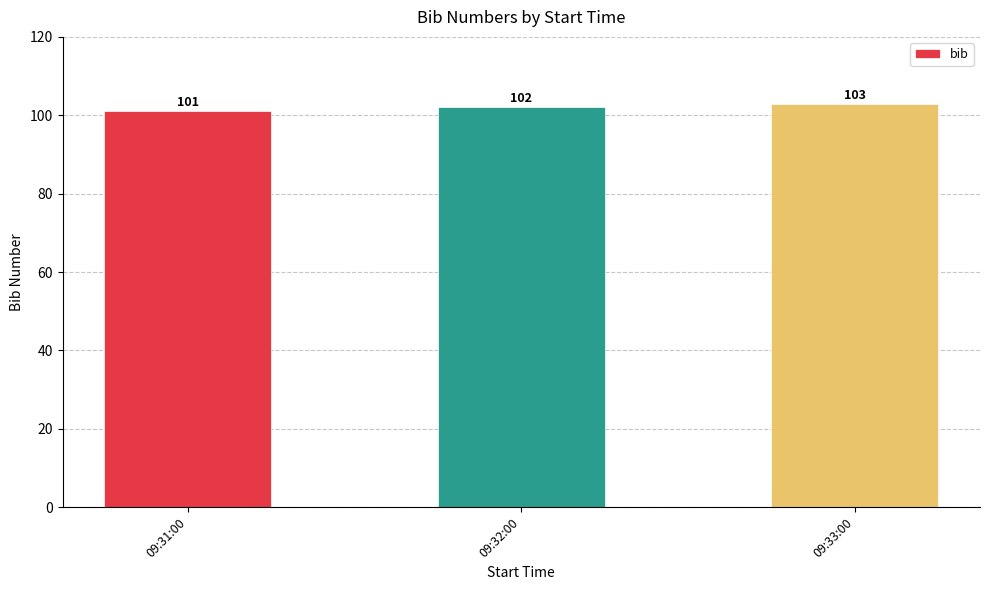

What is the maximum value shown in the chart?

103